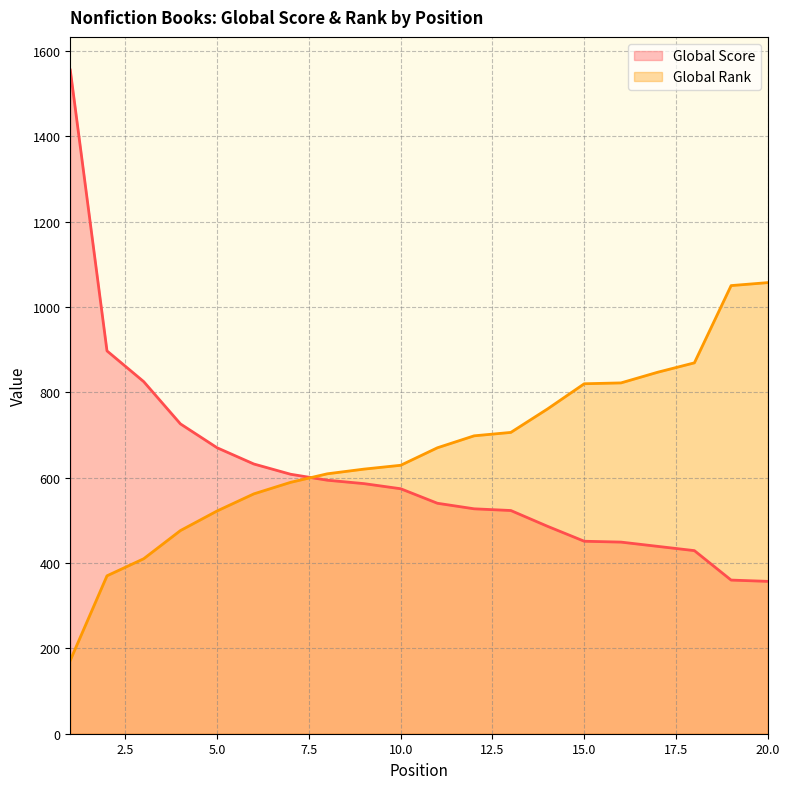

Which series ends up on top after the final intersection of Global Rank and Global Score?

Global Rank